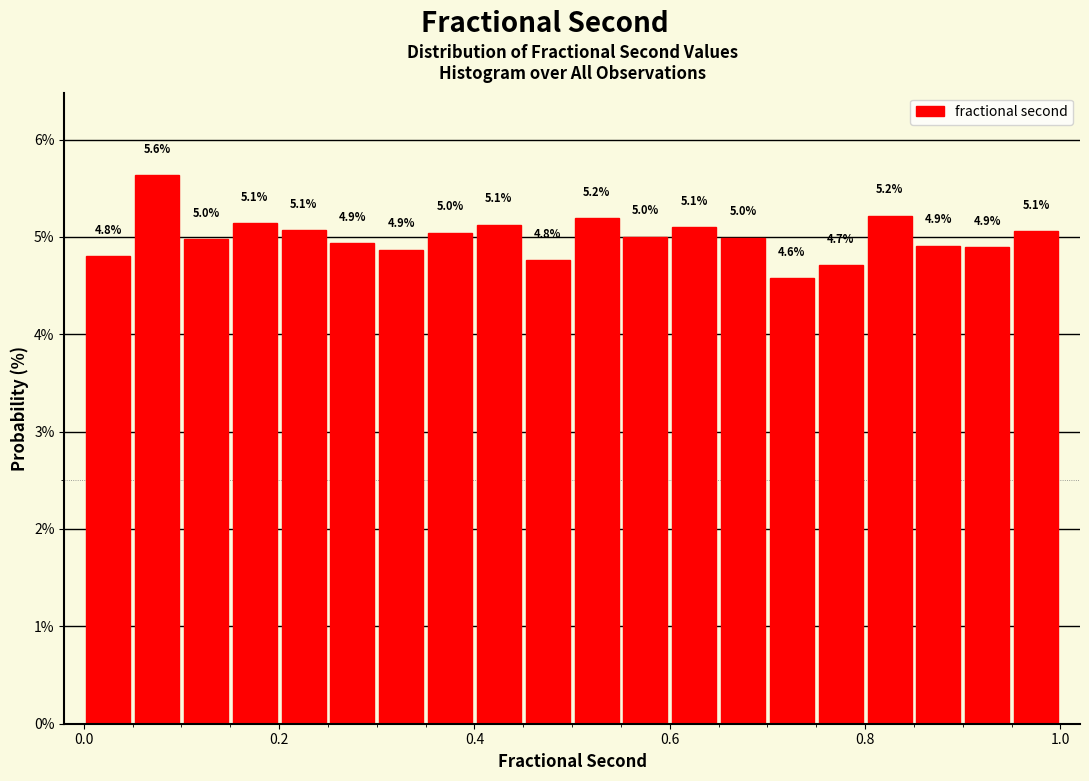

Around what value on the x-axis is the tallest bar? Give the approximate position of its centre, as read against the axis.

0.08